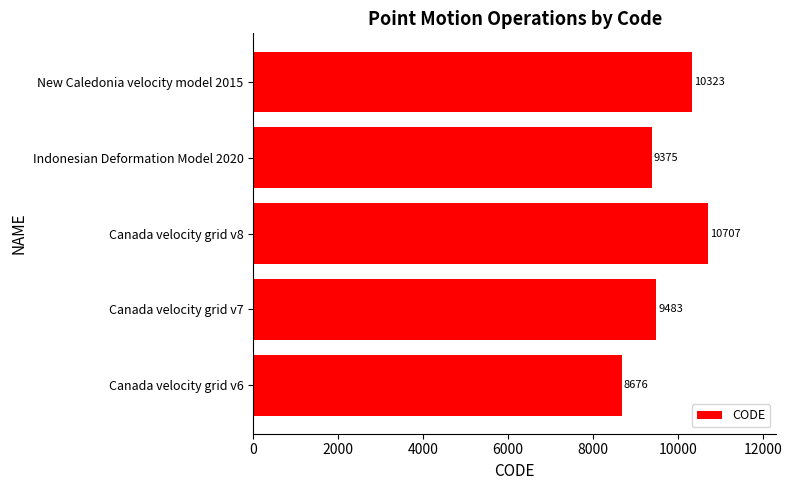

What is the greatest value displayed?

10707